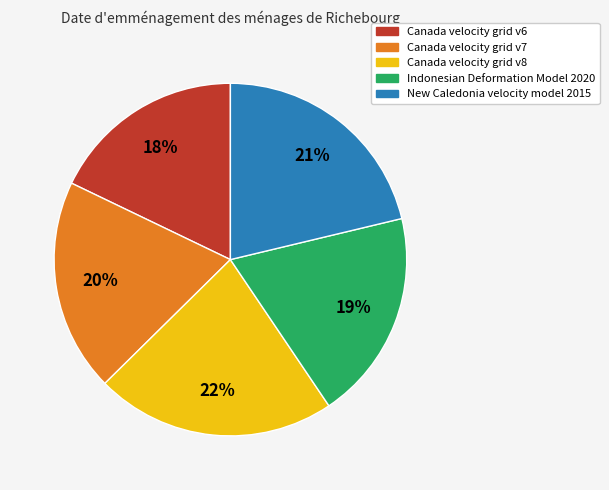

Between Canada velocity grid v6 and Canada velocity grid v7, which is larger?

Canada velocity grid v7